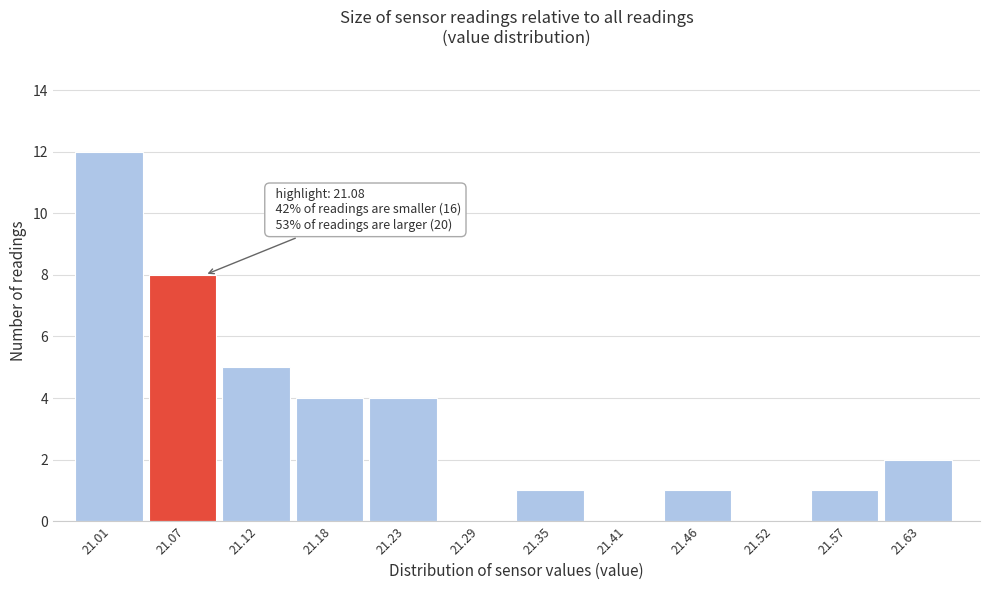

Which range on the x-axis has the tallest bar?

20.98 to 21.04